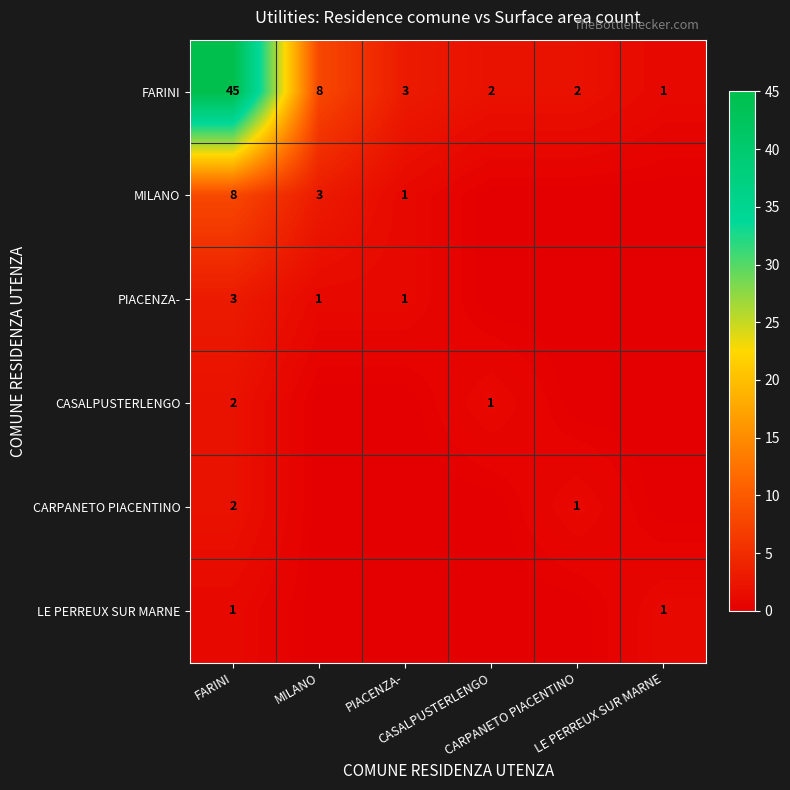

At which label does CARPANETO PIACENTINO reach its minimum?

MILANO